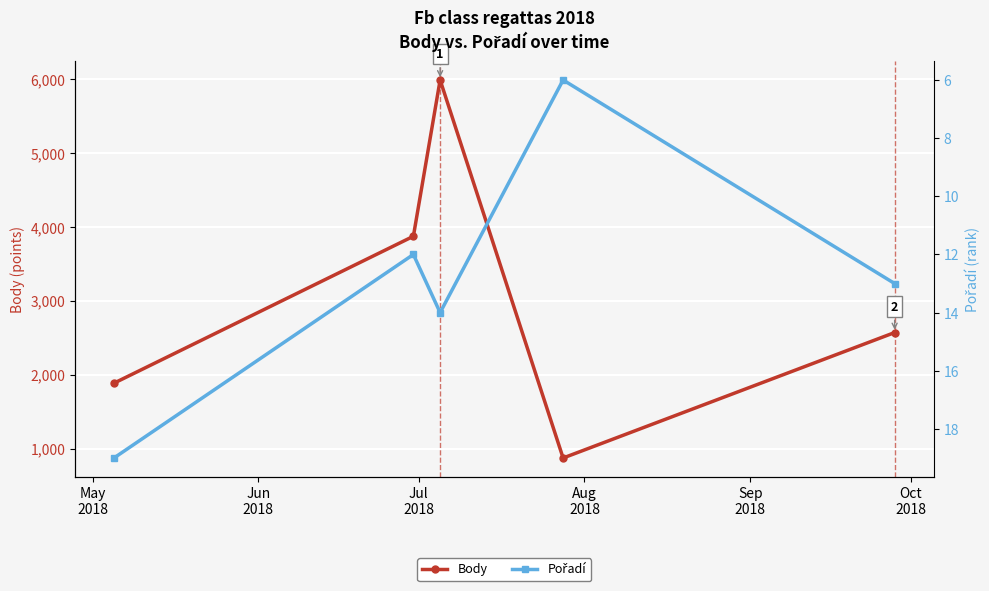

What is the value of the Body point at the 4th from the left?

874